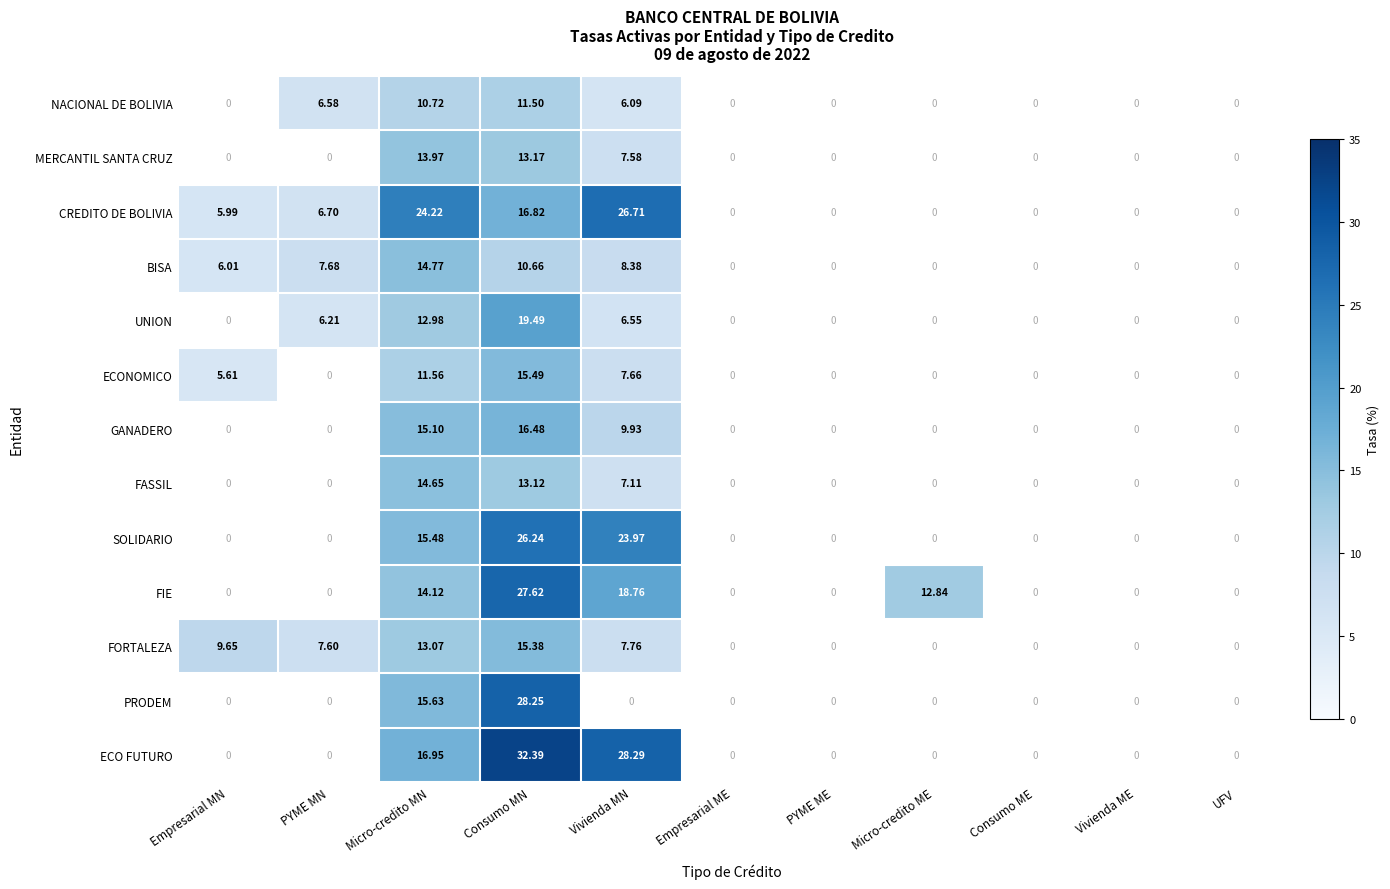

True or false: FORTALEZA has a value of 7.8 at Vivienda MN.

True